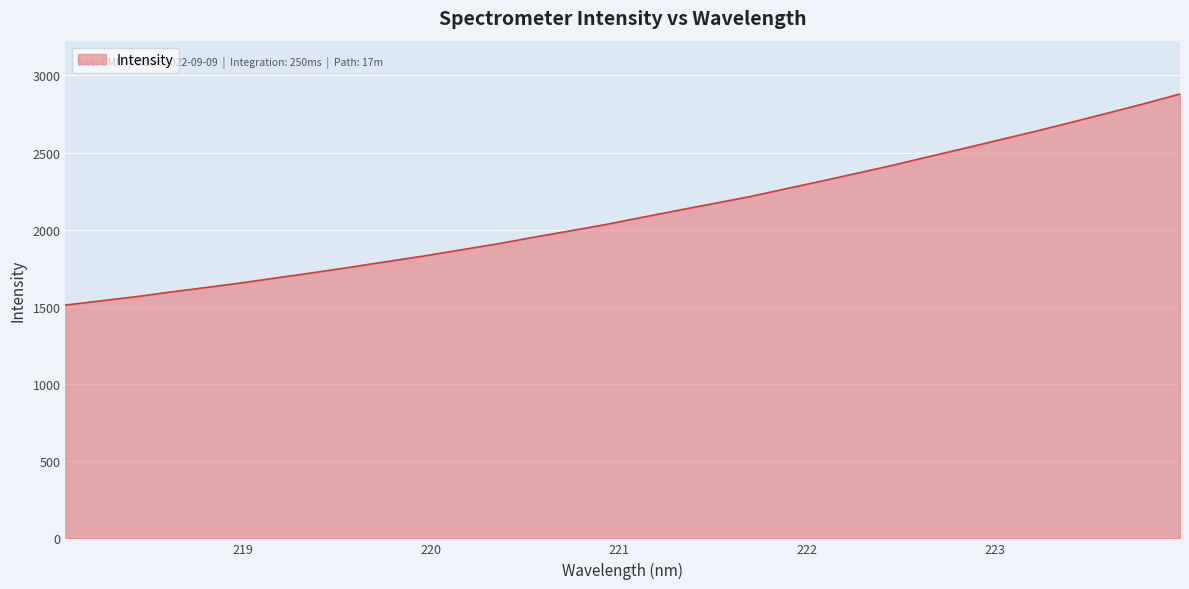

What is the minimum value shown in the chart?

1511.7